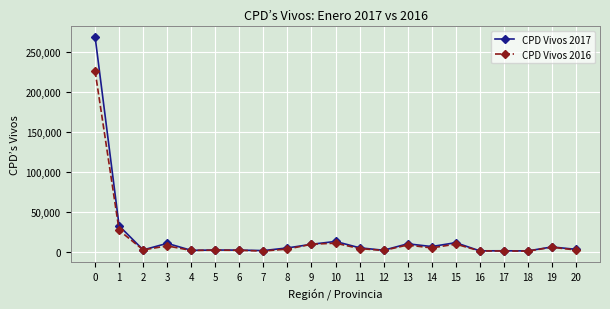

How many lines are shown in the chart?

2